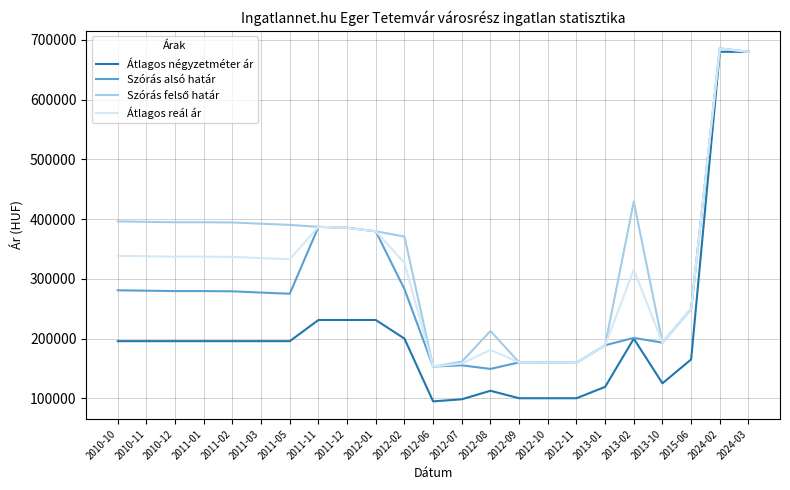

What is the smallest value displayed?

94761